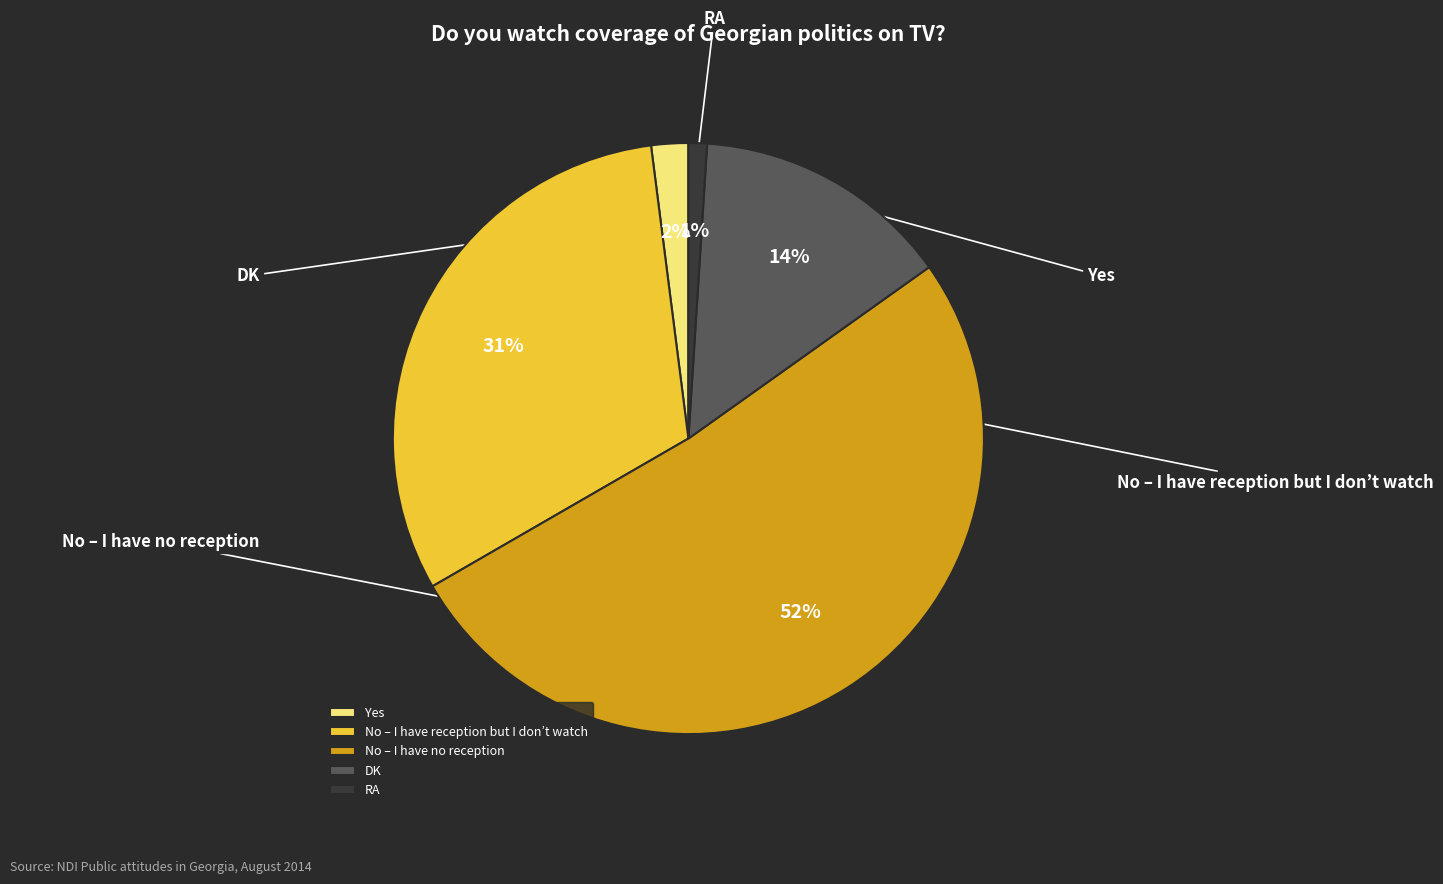

Which slice is the smallest?

RA